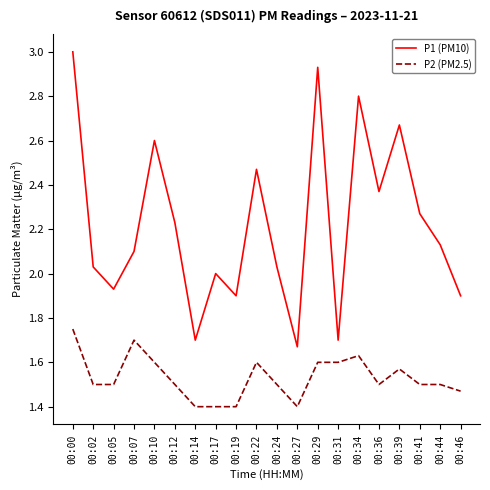

The P2 (PM2.5) series shows 2.1 at 00:29. True or false?

False